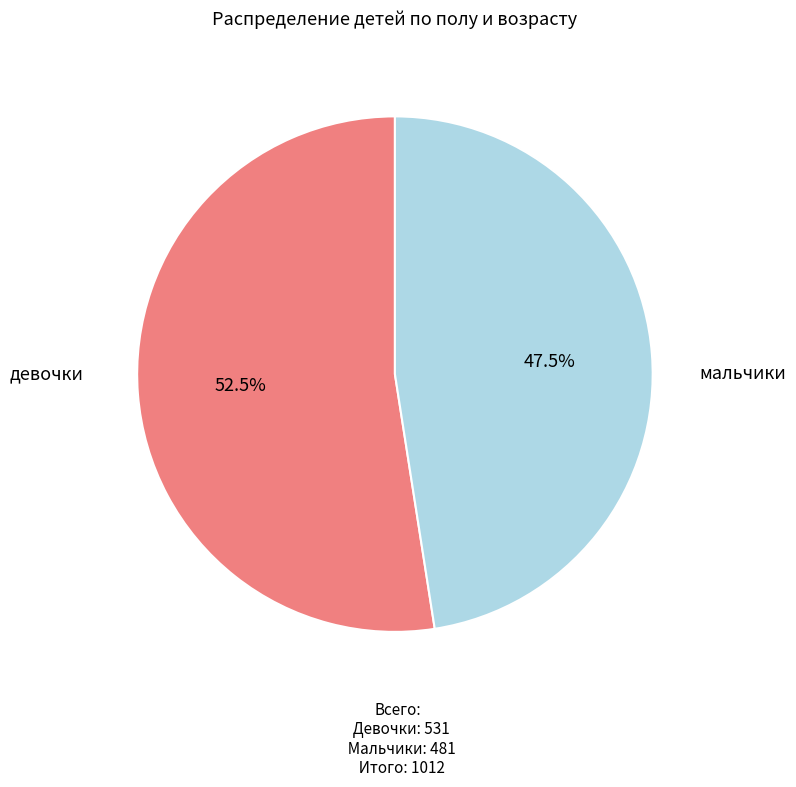

To the nearest percent, what is the difference between the largest and smallest slice percentages?

5%